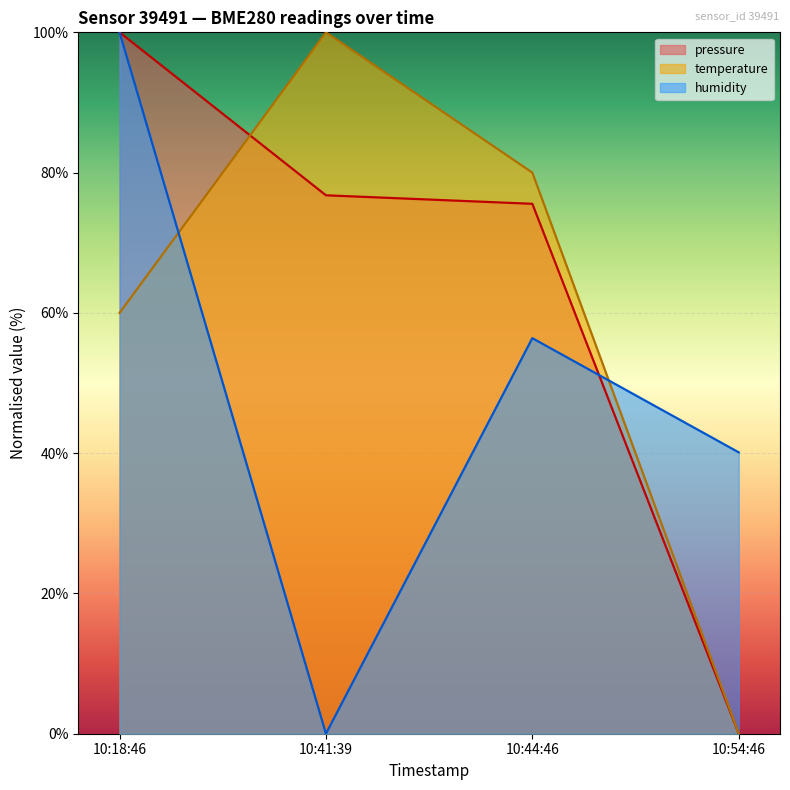

How many categories are shown in the chart?

4